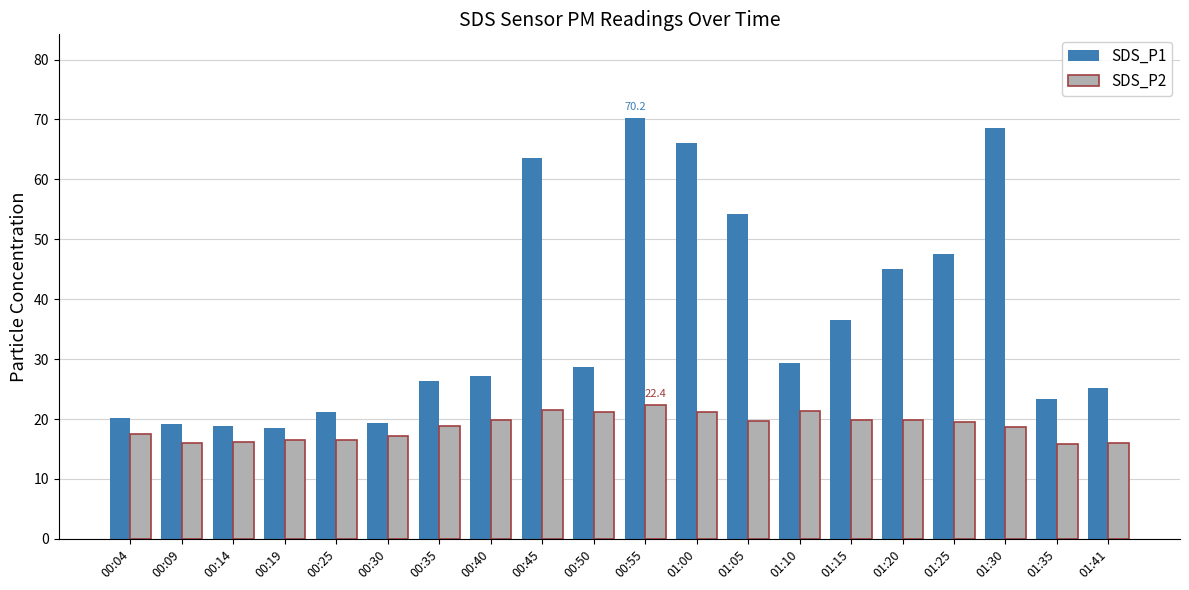

What is the sum of all SDS_P2 values?

375.5